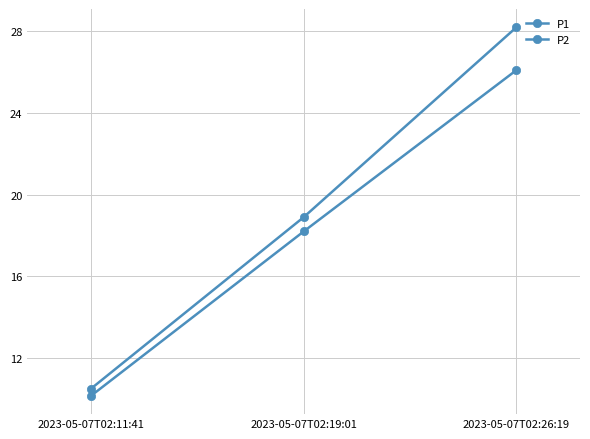

What is the average value of the P2 series?

18.2